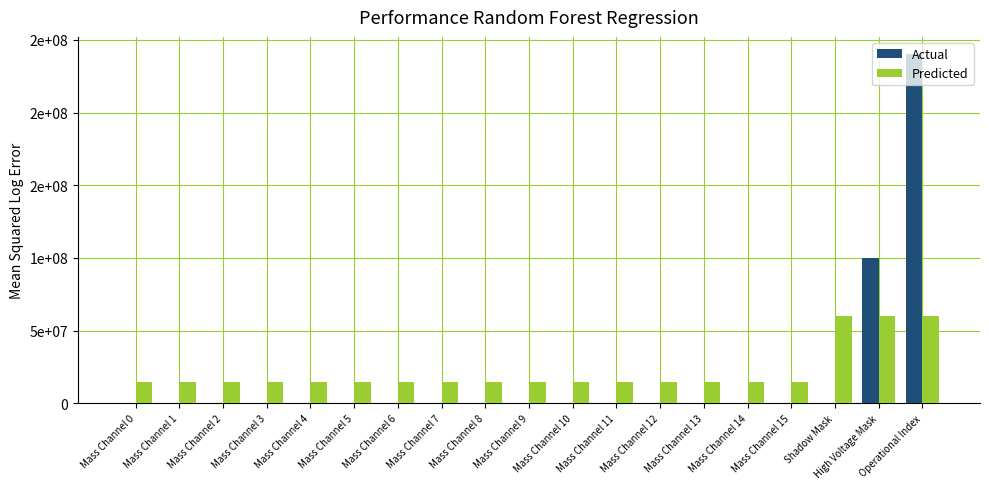

Reading left to right, transcribe all the data shown in this chart.

Actual: 0	0	0	0	0	0	0	0	0	0	0	0	0	0	0	0	0	100000000	240000000
Predicted: 15000000	15000000	15000000	15000000	15000000	15000000	15000000	15000000	15000000	15000000	15000000	15000000	15000000	15000000	15000000	15000000	60000000	60000000	60000000